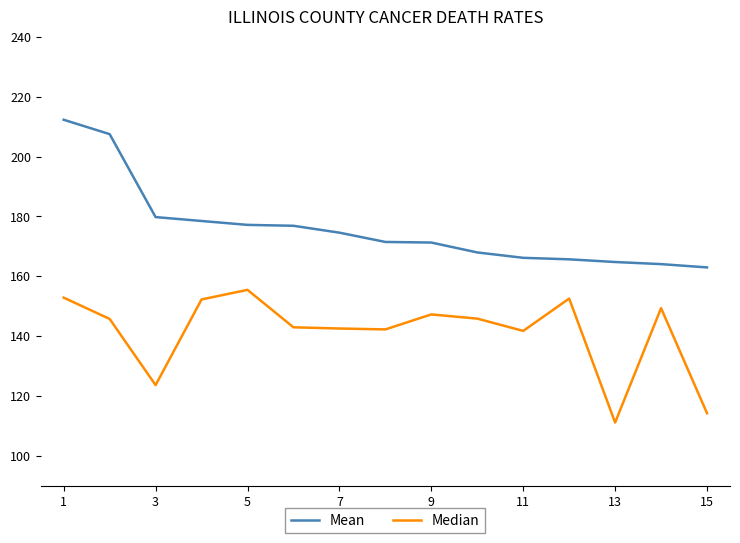

How many series are shown in this chart?

2